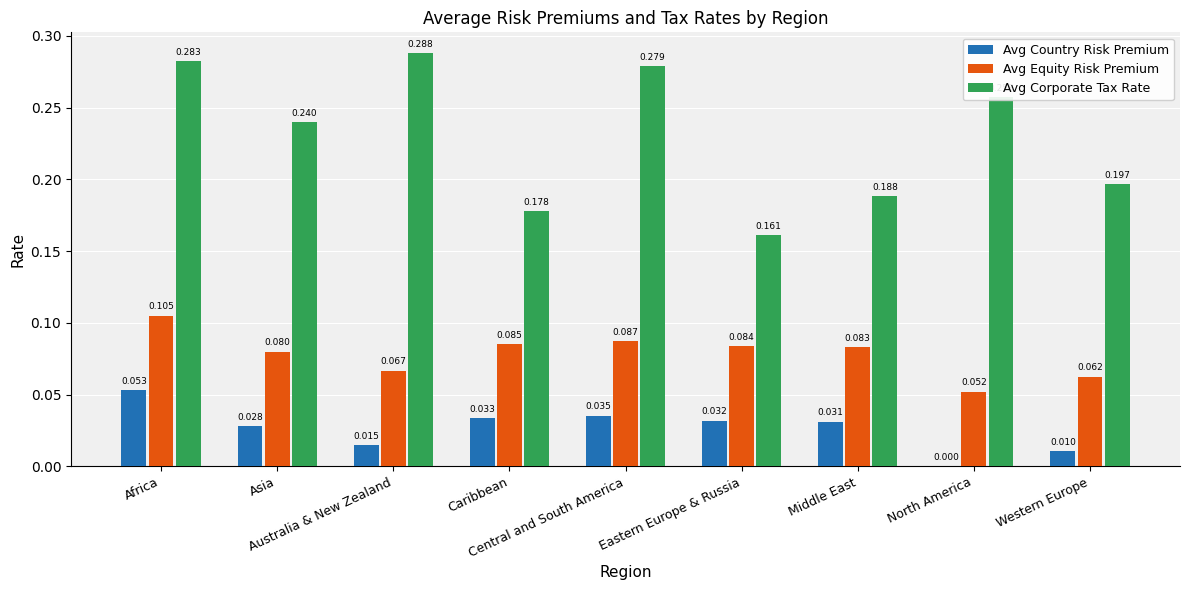

Which series has the largest total across all categories?

Avg Corporate Tax Rate